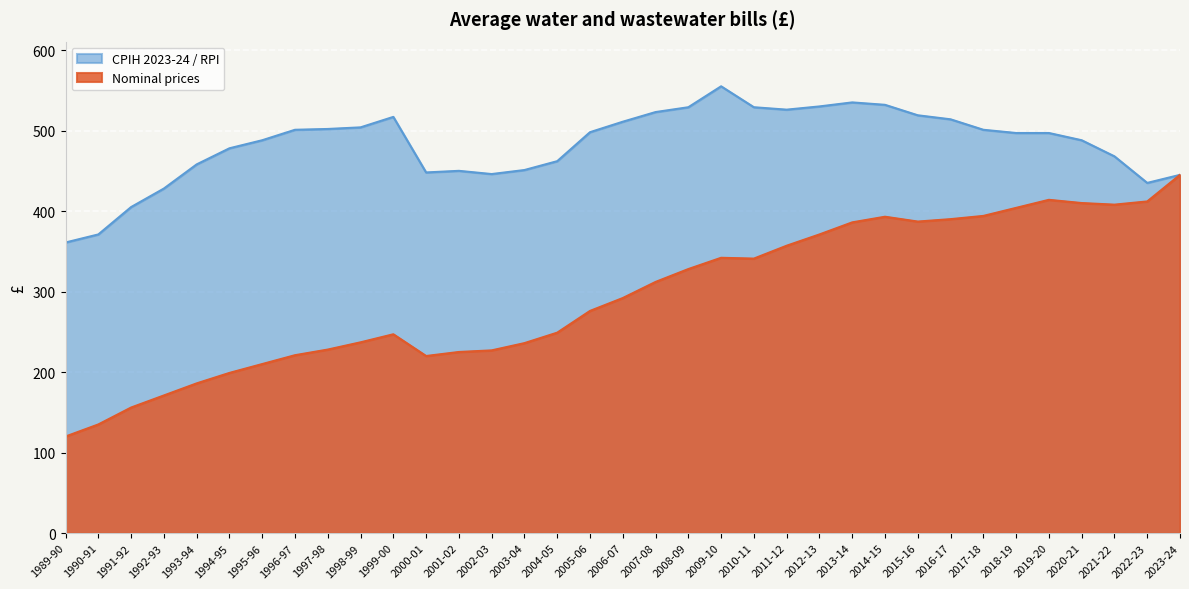

How many lines are shown in the chart?

2